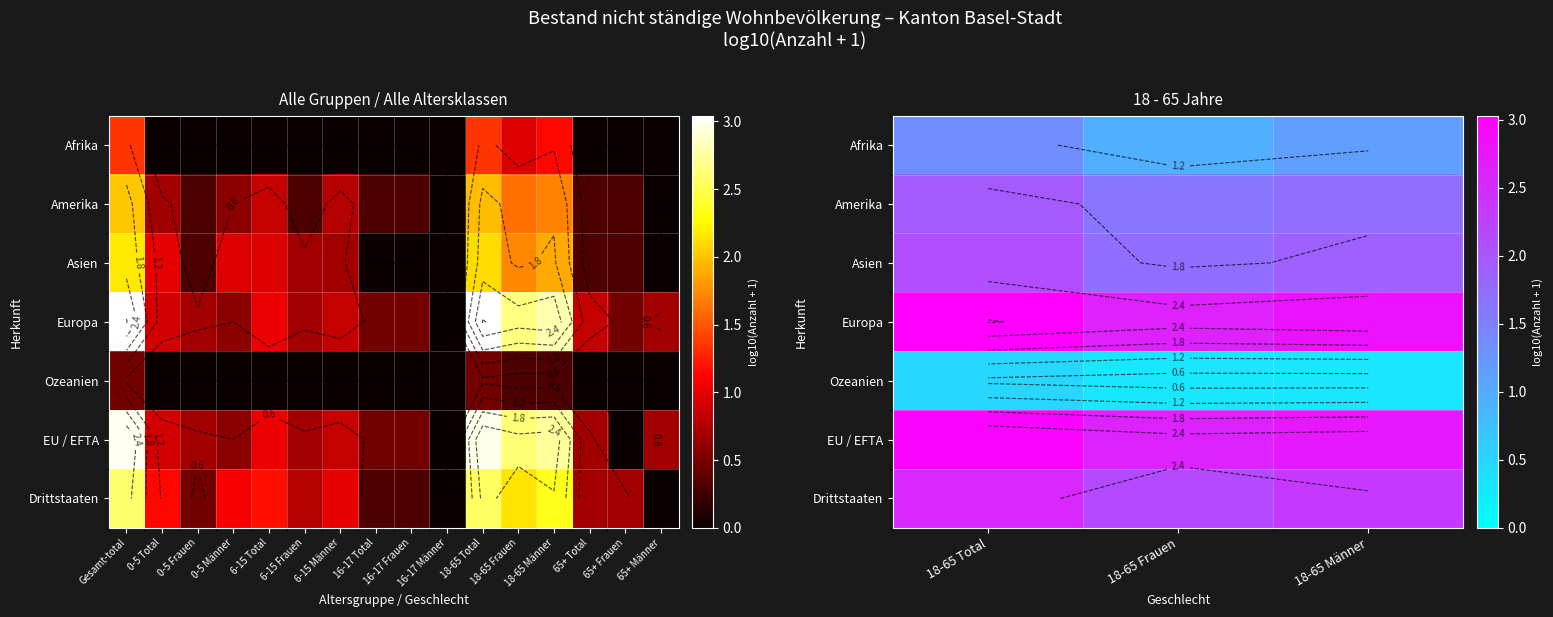

Which series changed the most between 18-65 Frauen and 18-65 Männer?

Drittstaaten